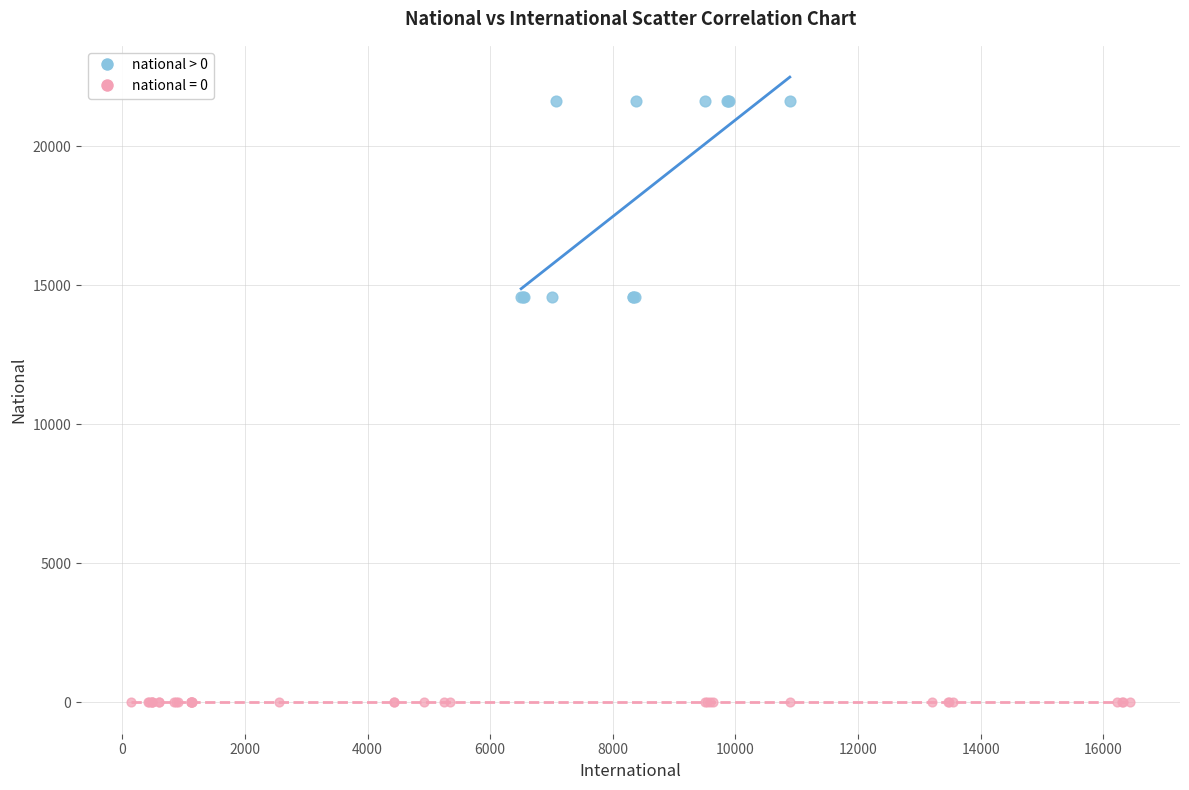

Which series reaches the maximum Y coordinate?

national > 0